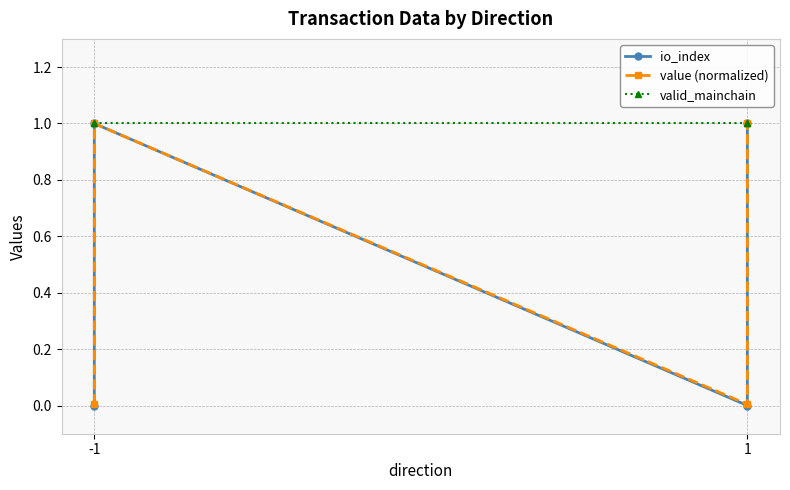

Is it true that io_index equals 1.8 at 1?

False